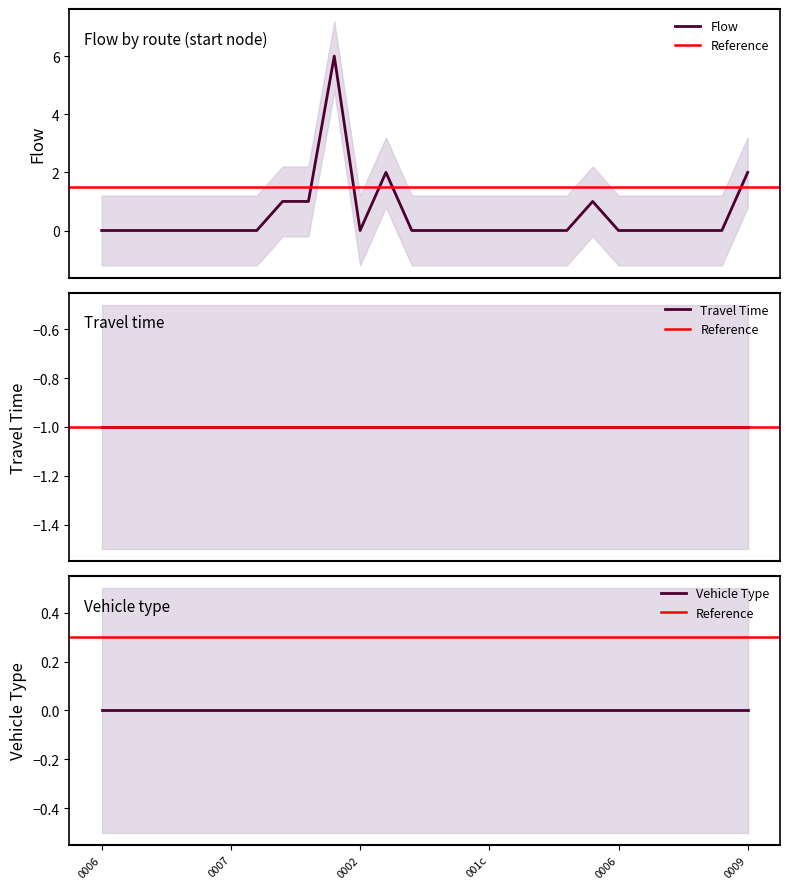

Which series has the largest total across all categories?

flow